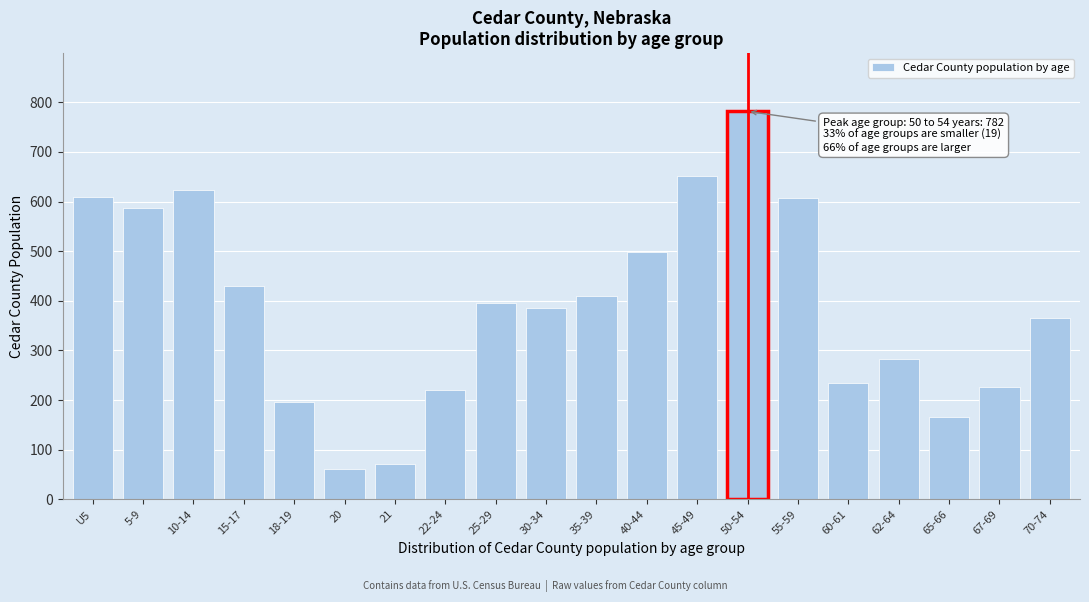

Between 70-74 and 25-29, which is larger?

25-29